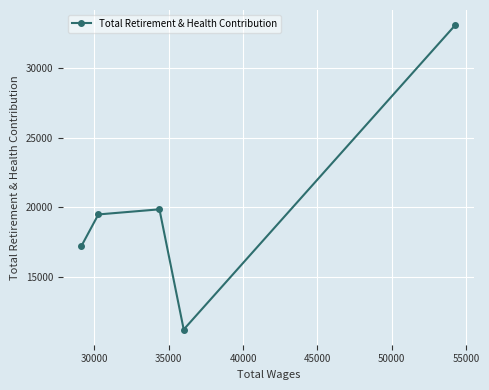

True or false: there are more than 0 points higher than both neighbors.

True